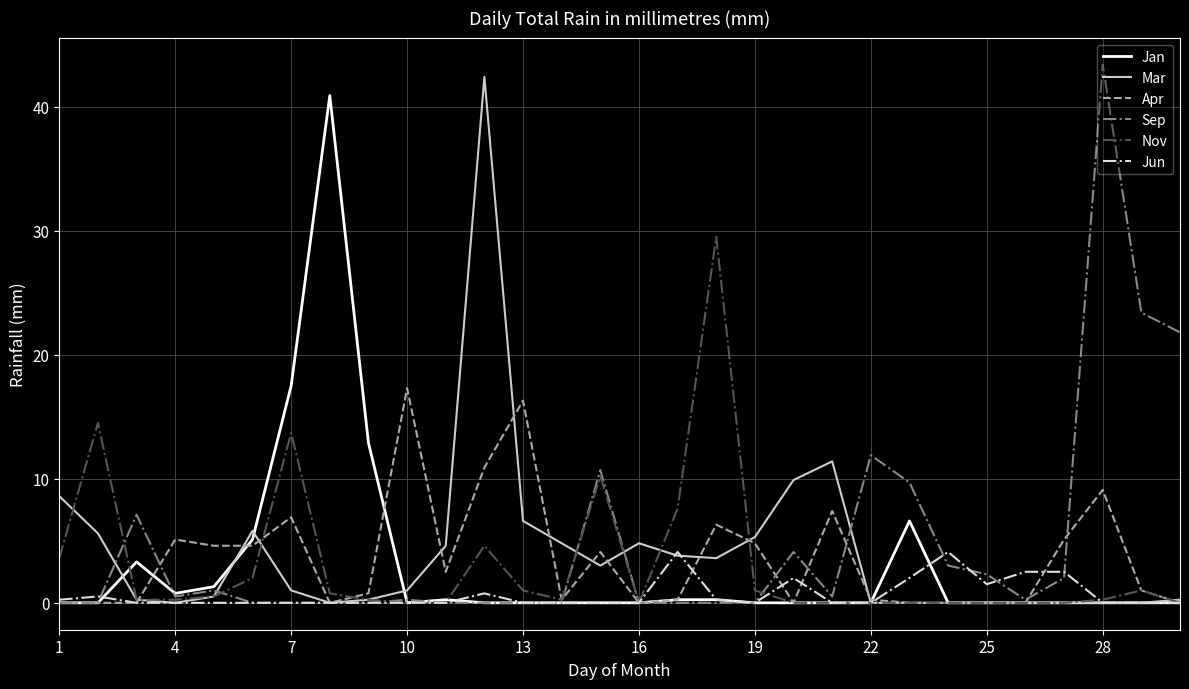

What is the total value across all series at 25?

3.8